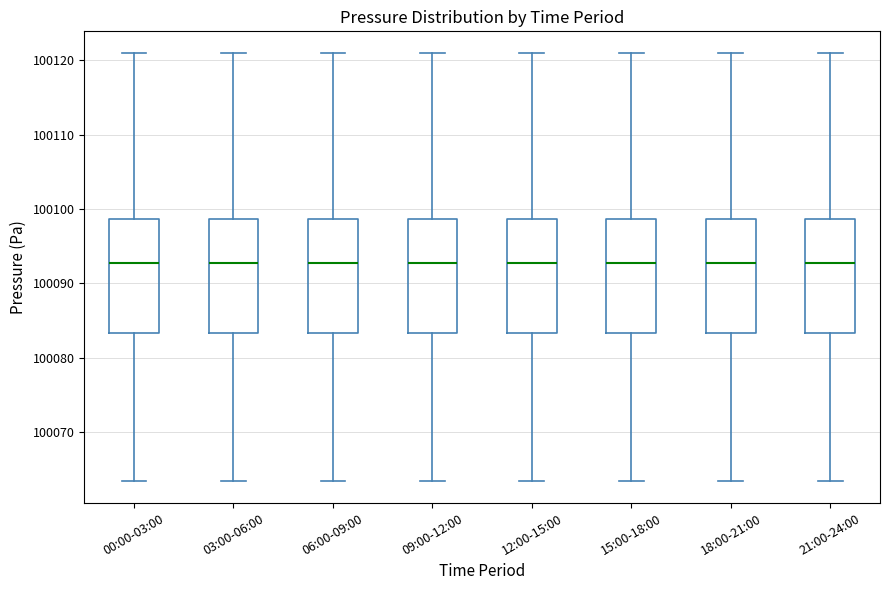

Where does the upper whisker of the box for 12:00-15:00 end on the y-axis? The values are not printed on the chart, so give them approximately, as read against the axis.

100121